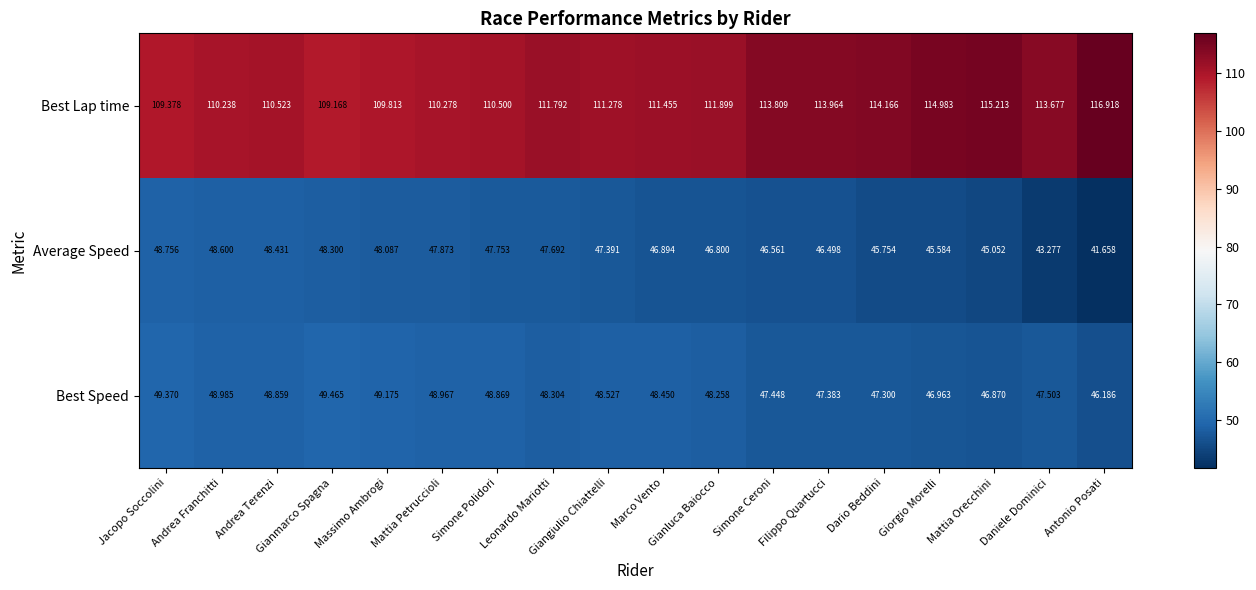

Between Gianluca Baiocco and Simone Ceroni, which series saw the biggest shift?

Best Lap time